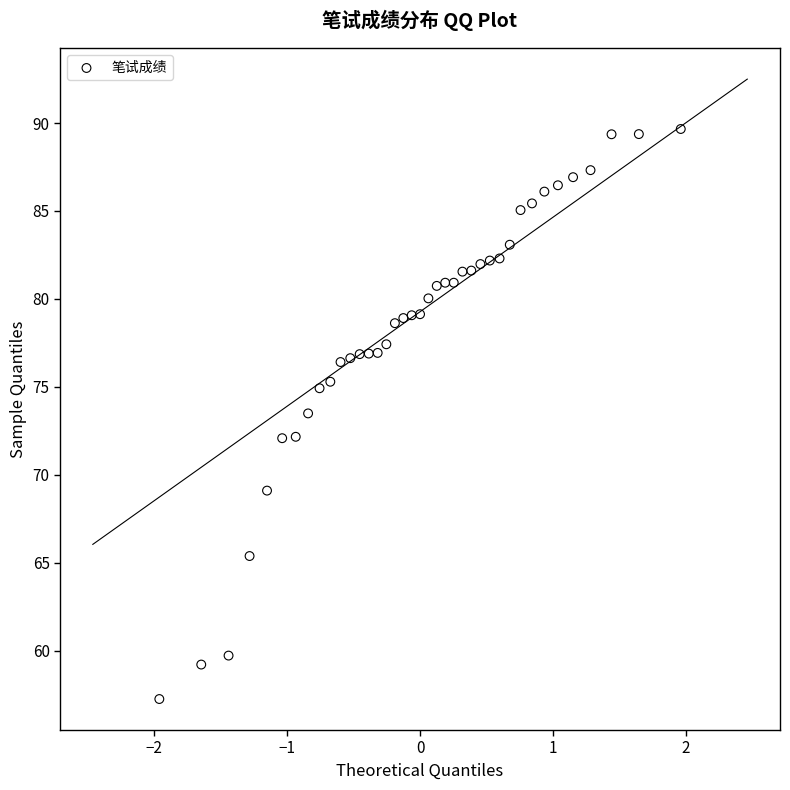

What is the range of Y values (max minus min)?

32.4